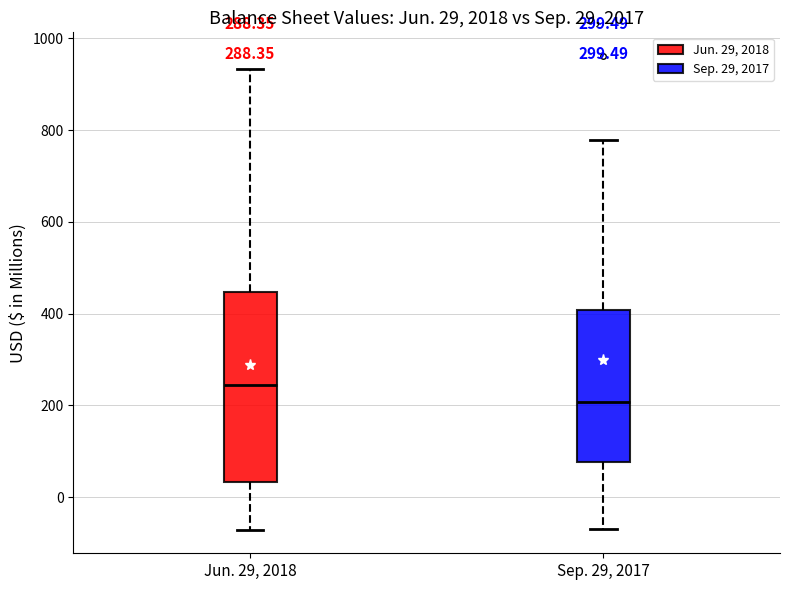

Which box has the highest median line?

Jun. 29, 2018